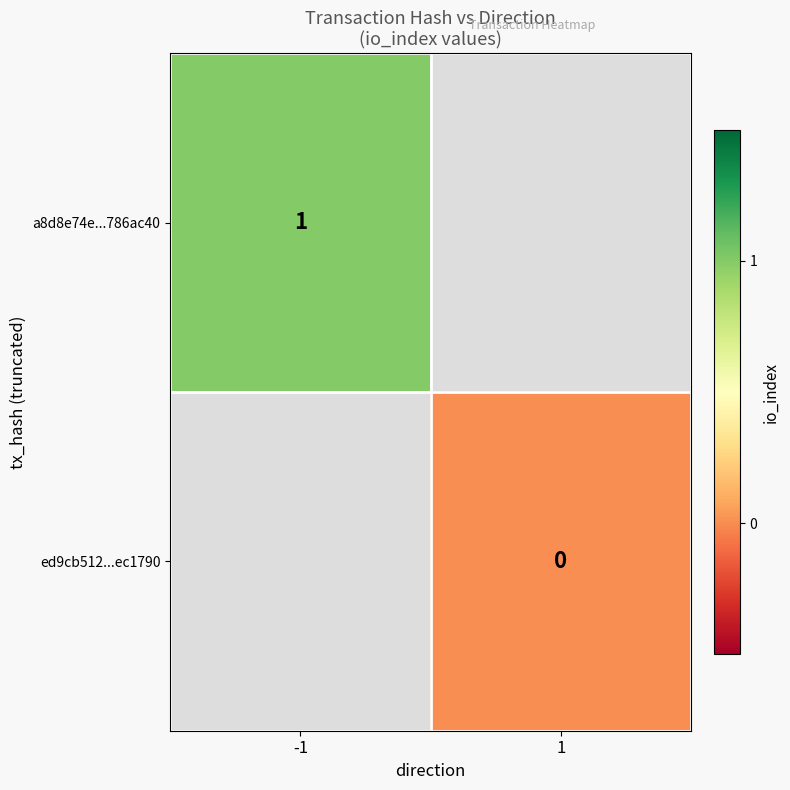

Is it true that a8d8e74e...786ac40 equals 0 at -1?

False